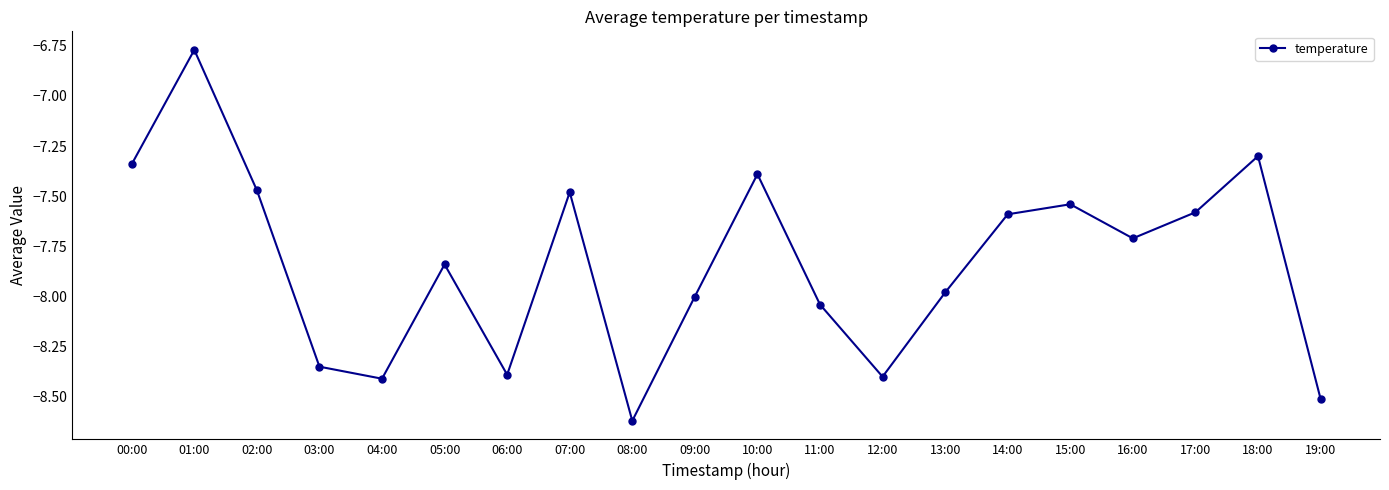

At which category does the data reach its first local valley?

04:00